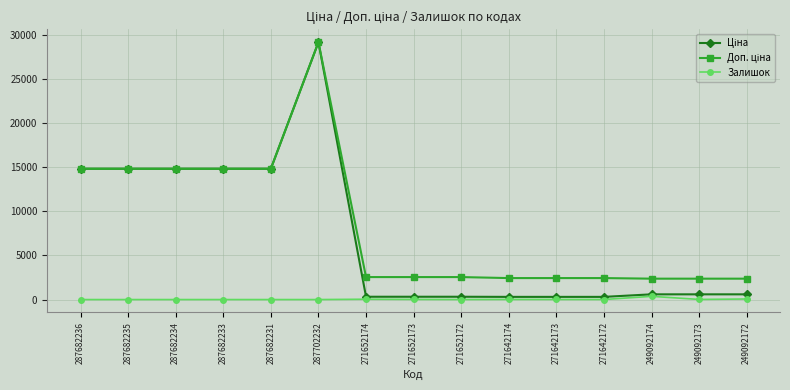

At which label does Залишок first exceed 5?

271652174